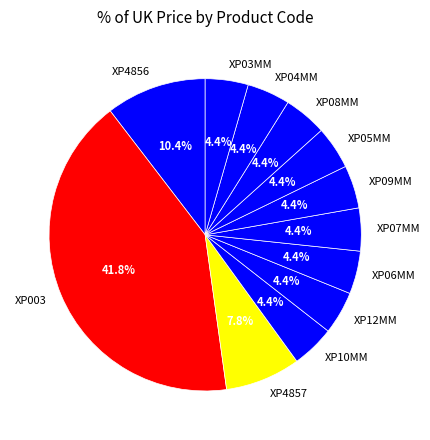

What is the largest slice in the pie chart?

XP003